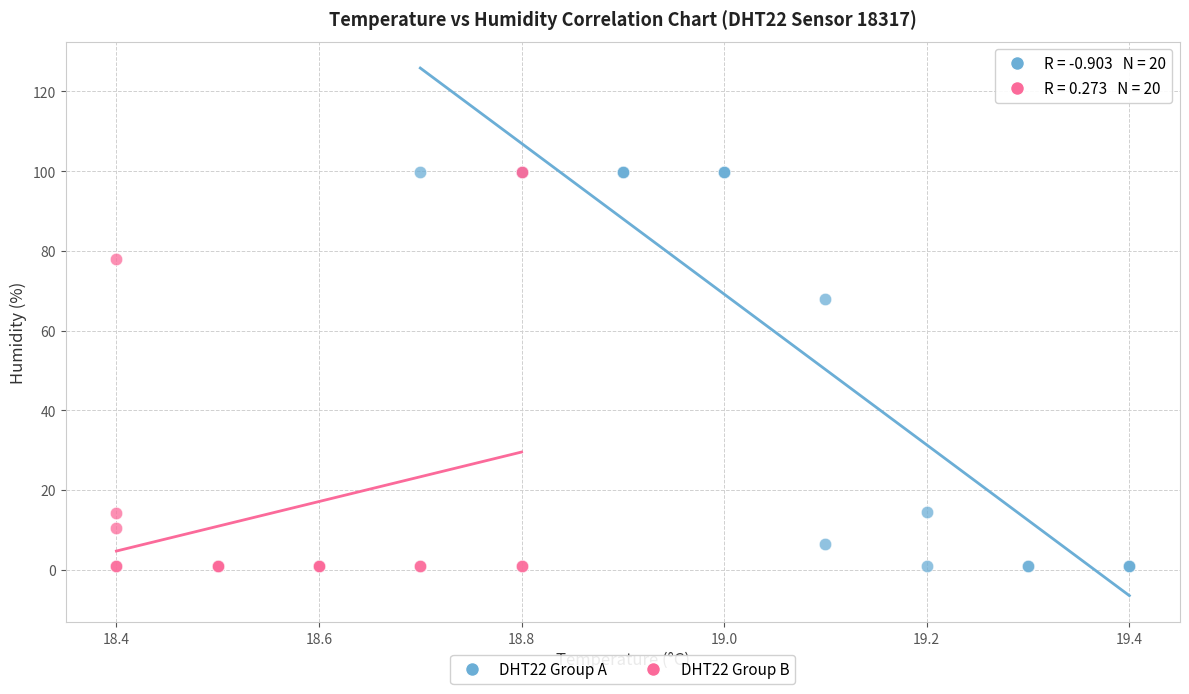

What are all the series names shown in the legend?

DHT22 Group A, DHT22 Group B